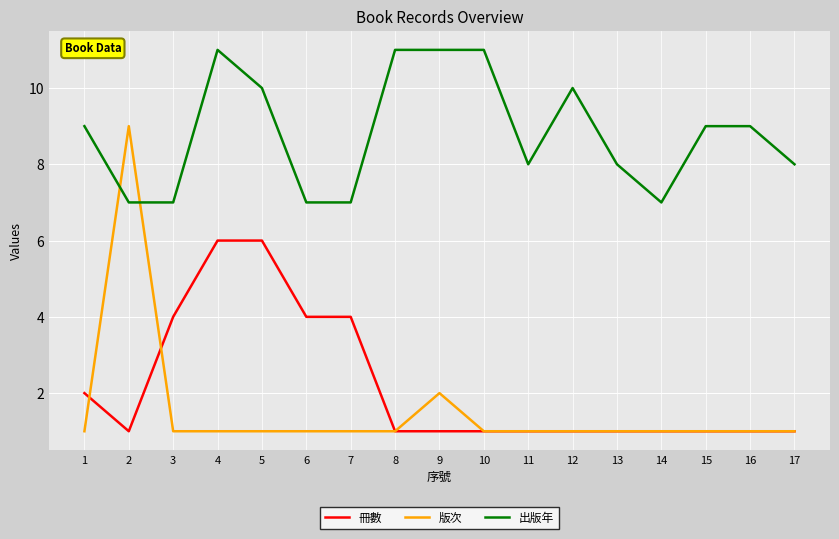

At which category does 出版年 reach its first local peak?

4